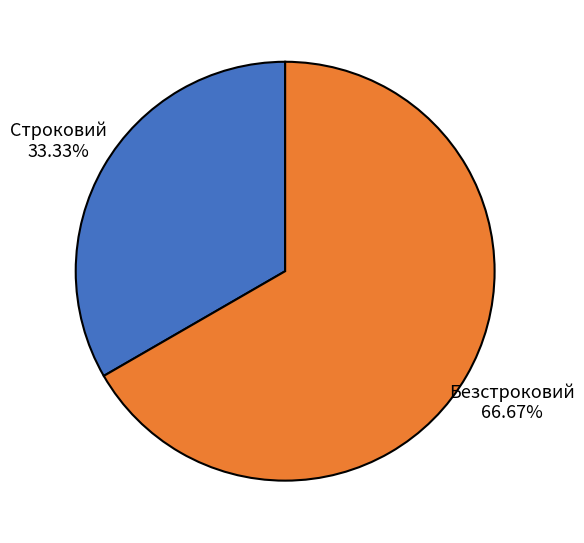

To the nearest percent, what is the difference between the largest and smallest slice percentages?

33%